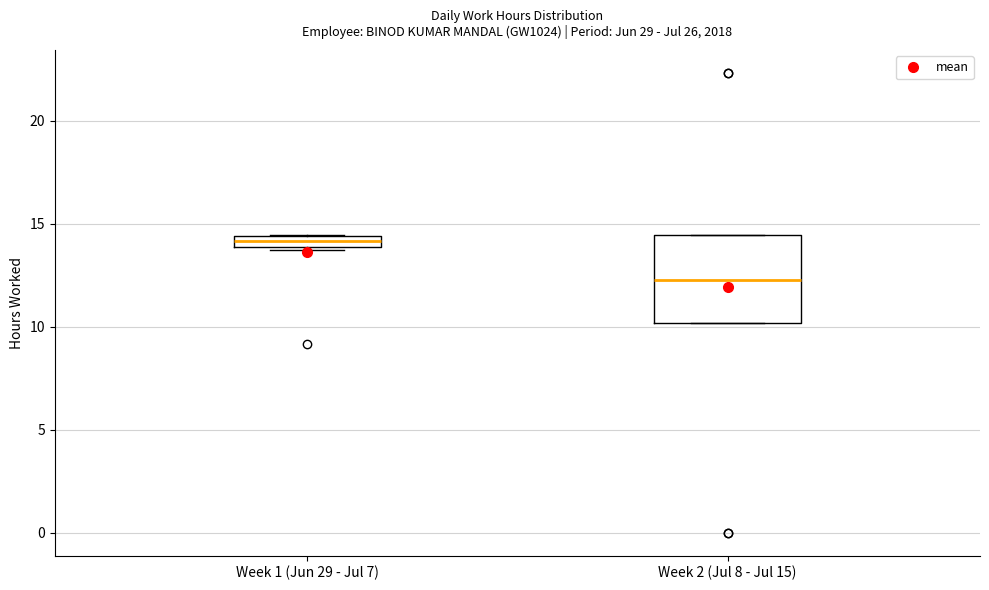

Where is the lower edge of the box for Week 1 (Jun 29 - Jul 7) on the y-axis? The values are not printed on the chart, so give them approximately, as read against the axis.

14.0